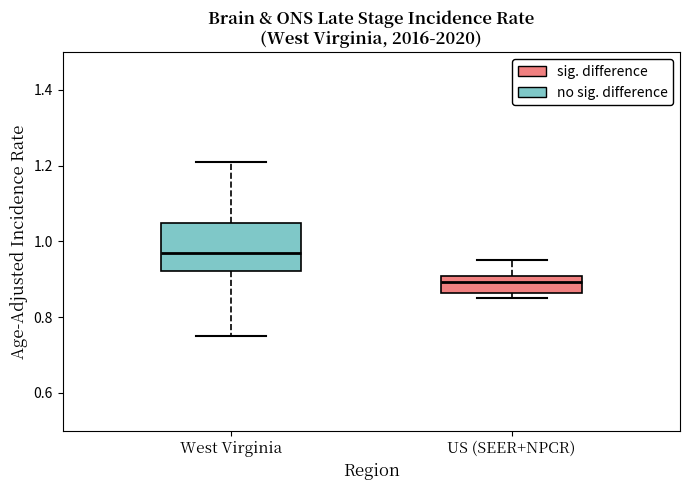

Where is the upper edge of the box for US (SEER+NPCR) on the y-axis? The values are not printed on the chart, so give them approximately, as read against the axis.

0.90